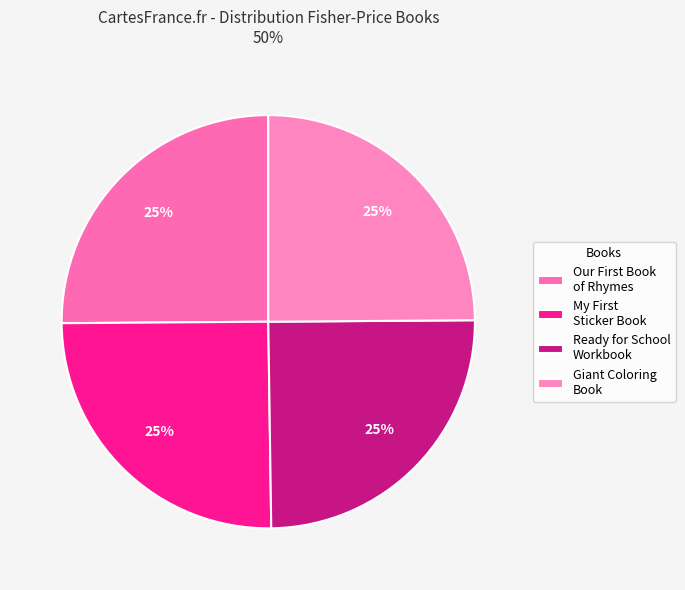

Which category has the smallest portion of the pie?

Fisher-Price: Giant Coloring Book